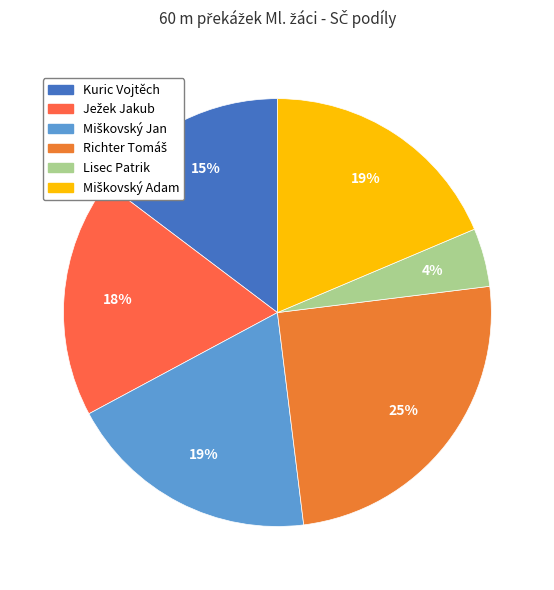

How many segments does this pie chart have?

6